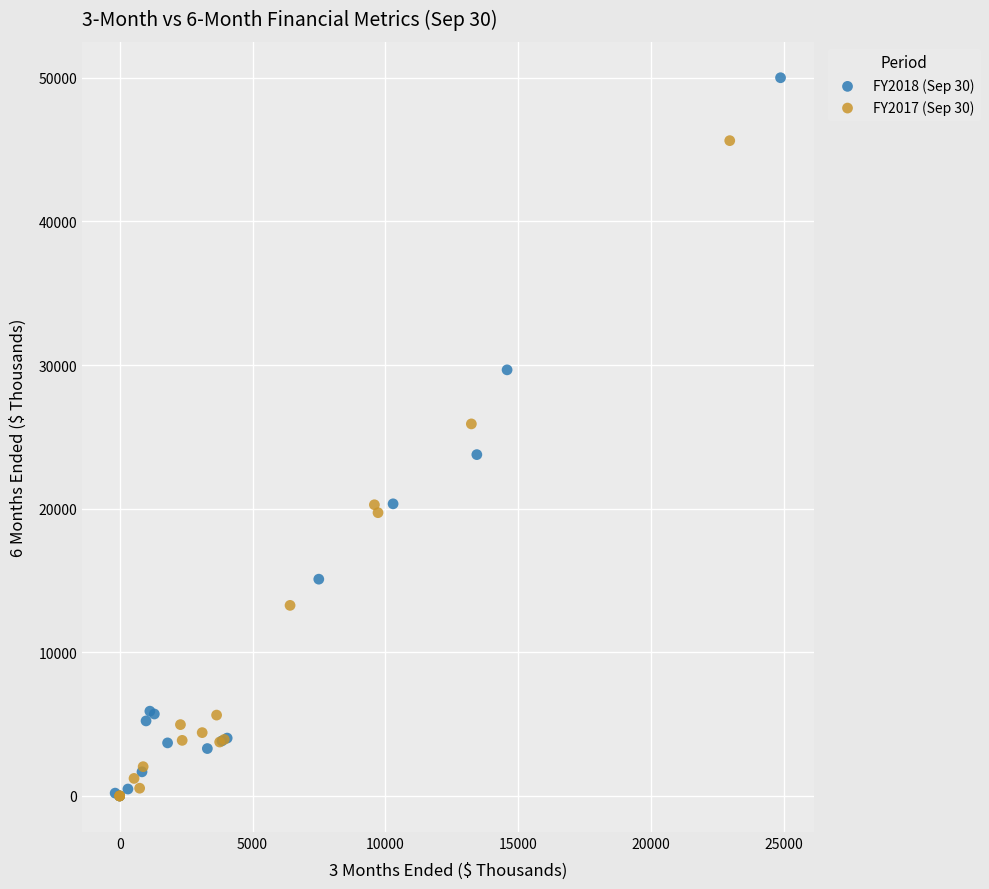

Which series reaches the maximum Y coordinate?

FY2018 (Sep 30)